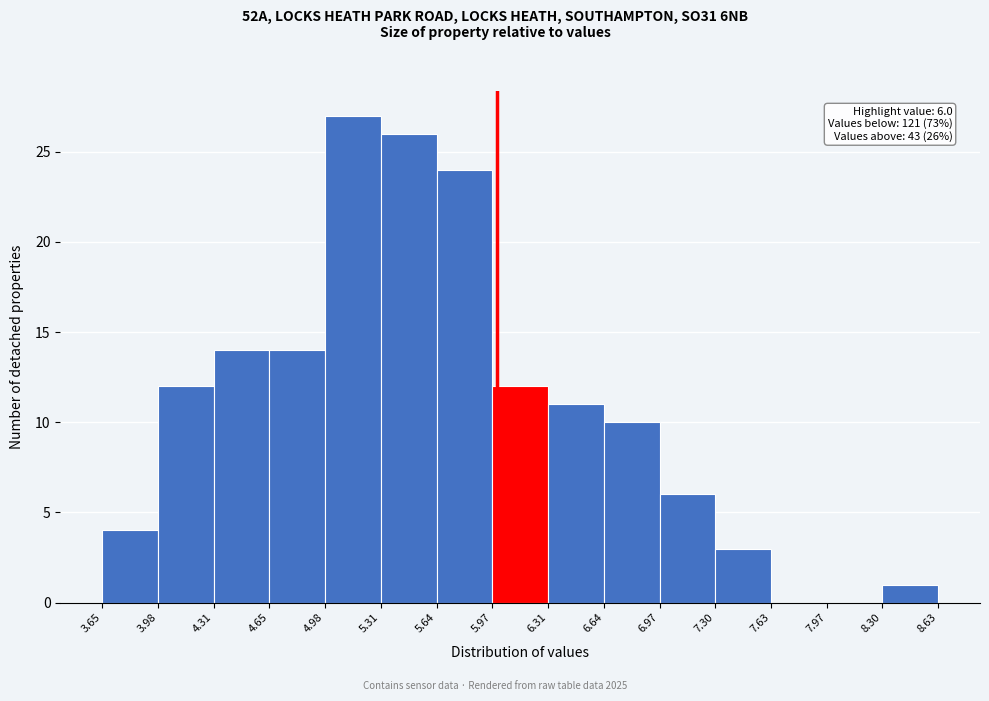

Over which range of the x-axis is the bar tallest?

4.98 to 5.31